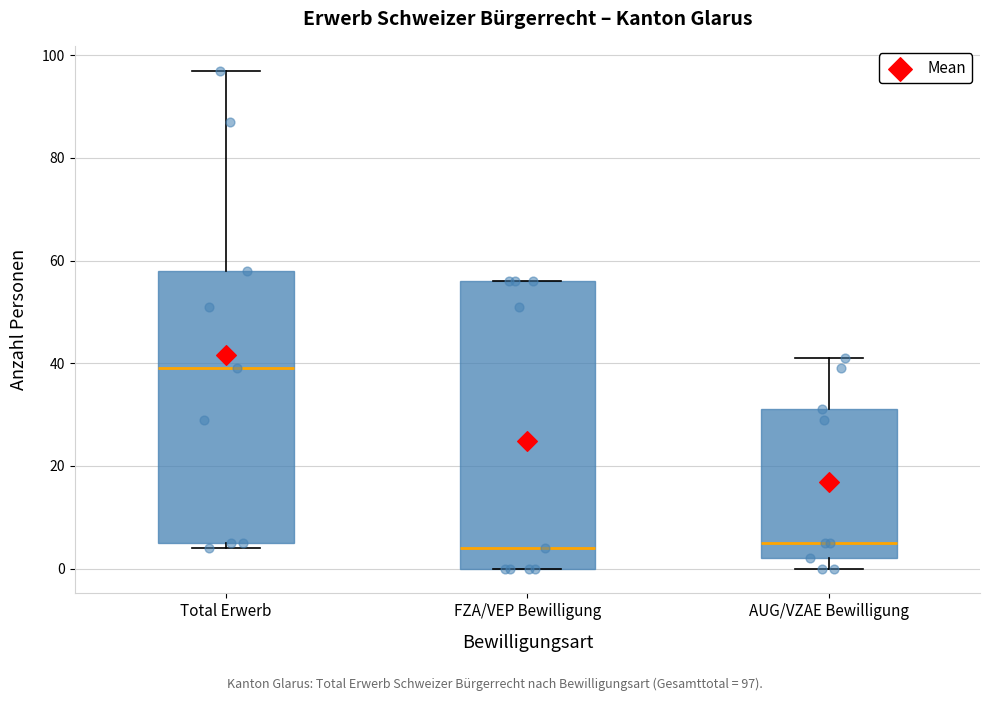

Where does the upper whisker of the box for AUG/VZAE Bewilligung end on the y-axis? The values are not printed on the chart, so give them approximately, as read against the axis.

42